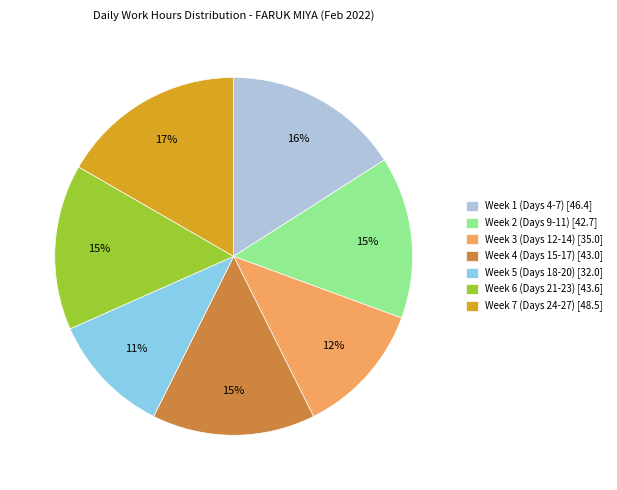

How many segments does this pie chart have?

7